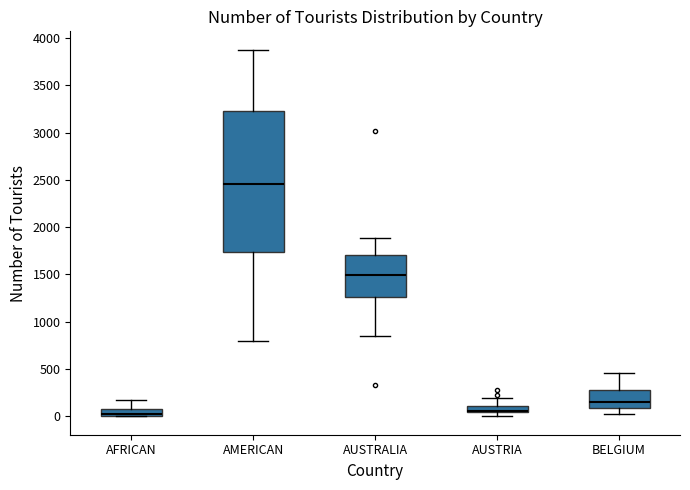

Where does the median line of the box for AMERICAN sit on the y-axis? The values are not printed on the chart, so give them approximately, as read against the axis.

2450